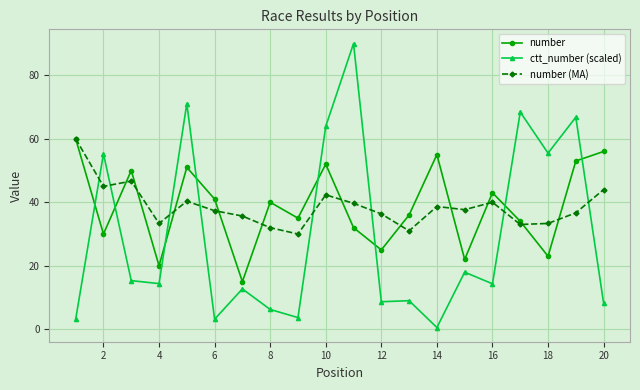

What are all the series names shown in the legend?

number, ctt_number (scaled), number (MA)